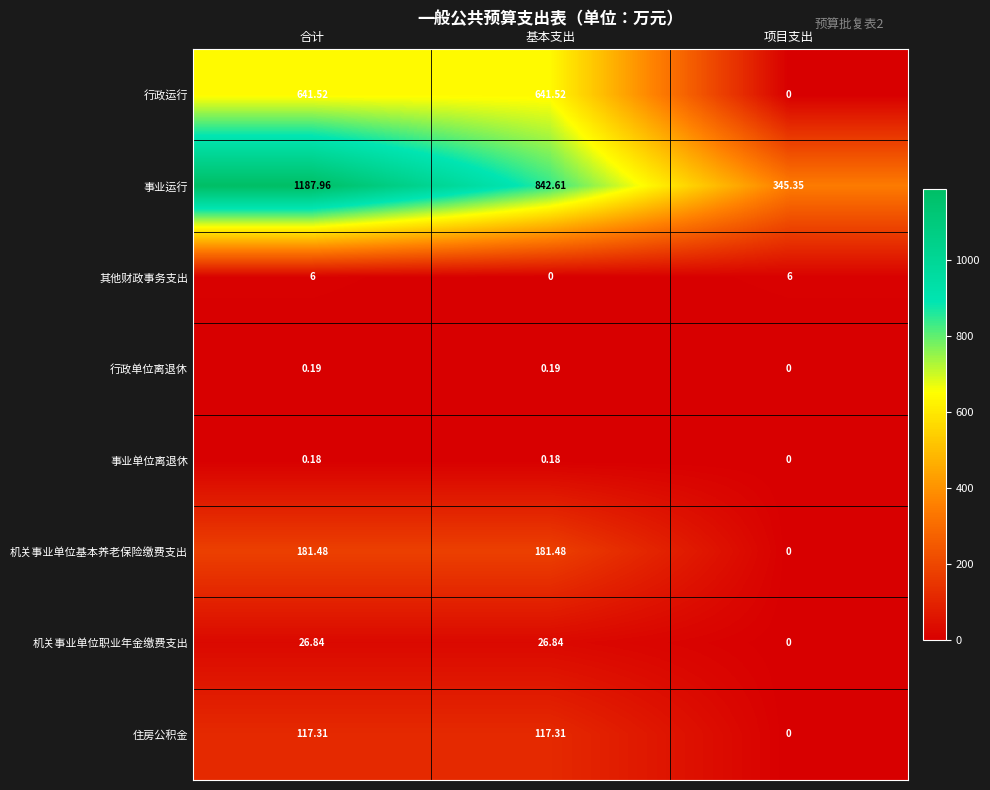

At which category is the sum across all series the highest?

合计